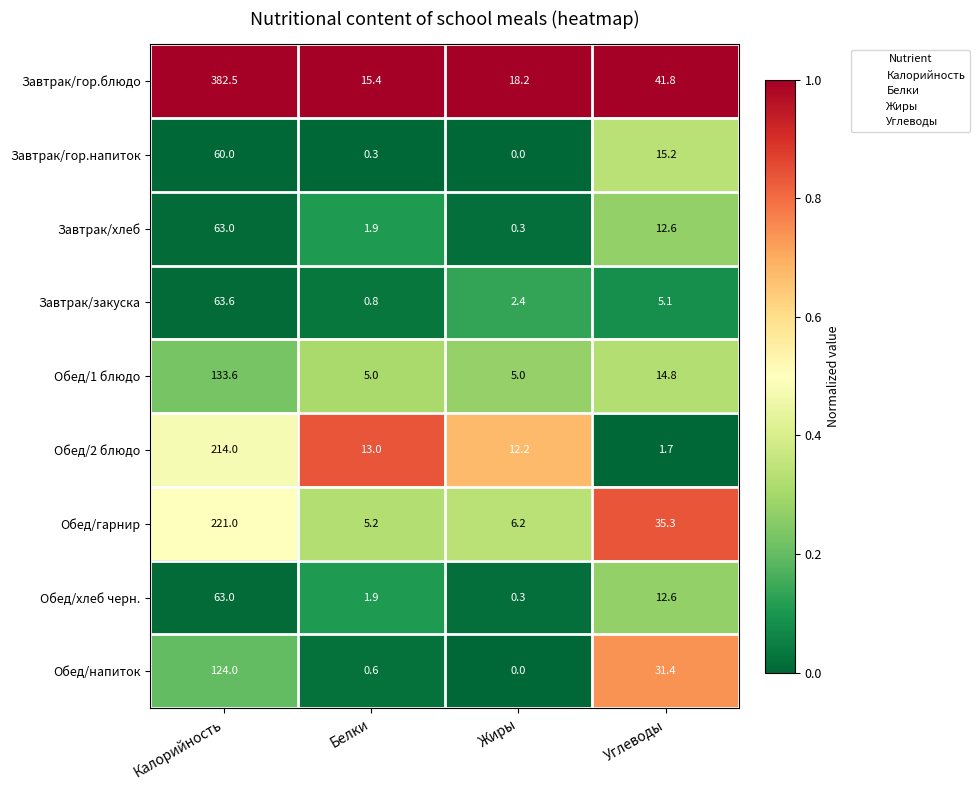

What is the average value of the Обед/гарнир series?

66.9